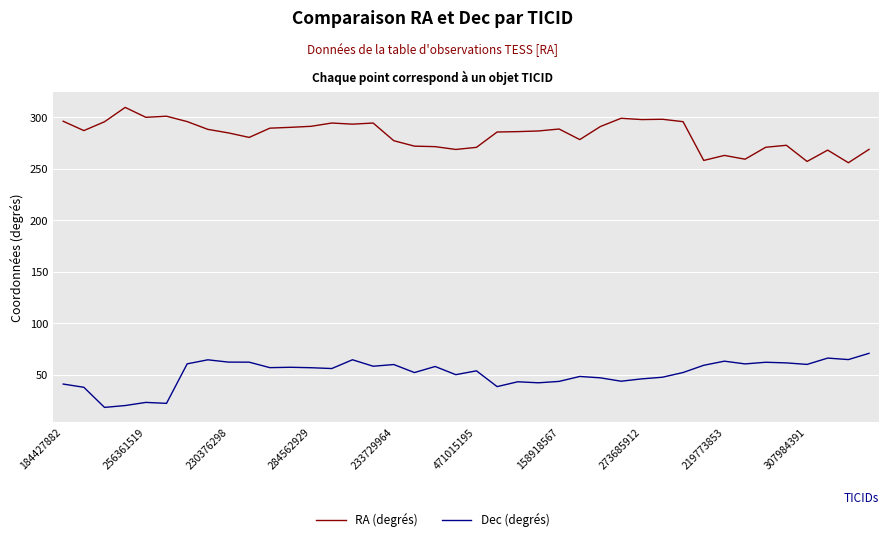

True or false: RA (degrés) and Dec (degrés) intersect in this chart.

False